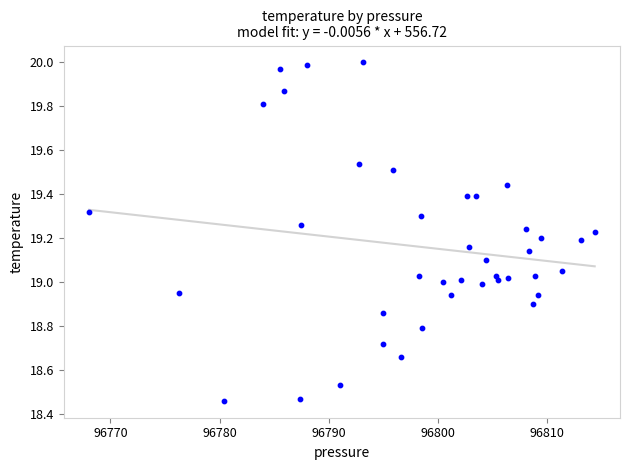

What is the range of X values (max minus min)?

46.3